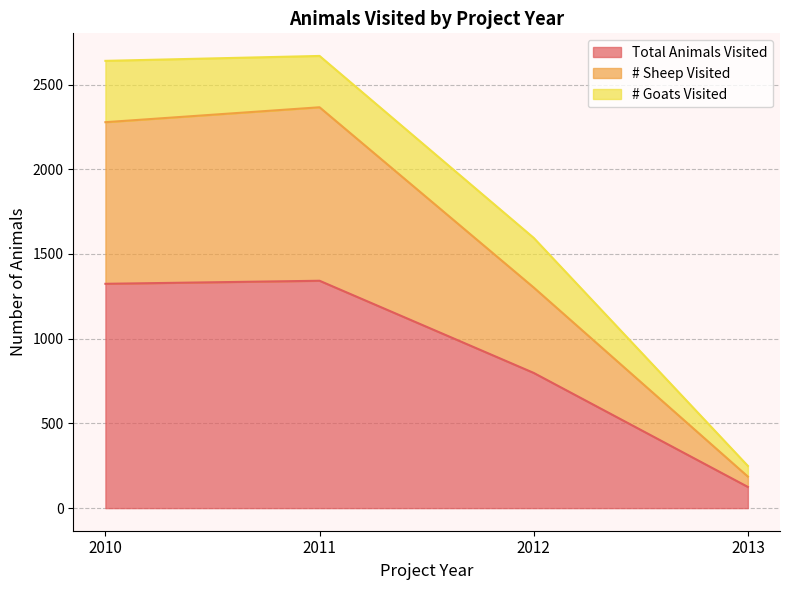

At which category is the sum across all series the highest?

2011